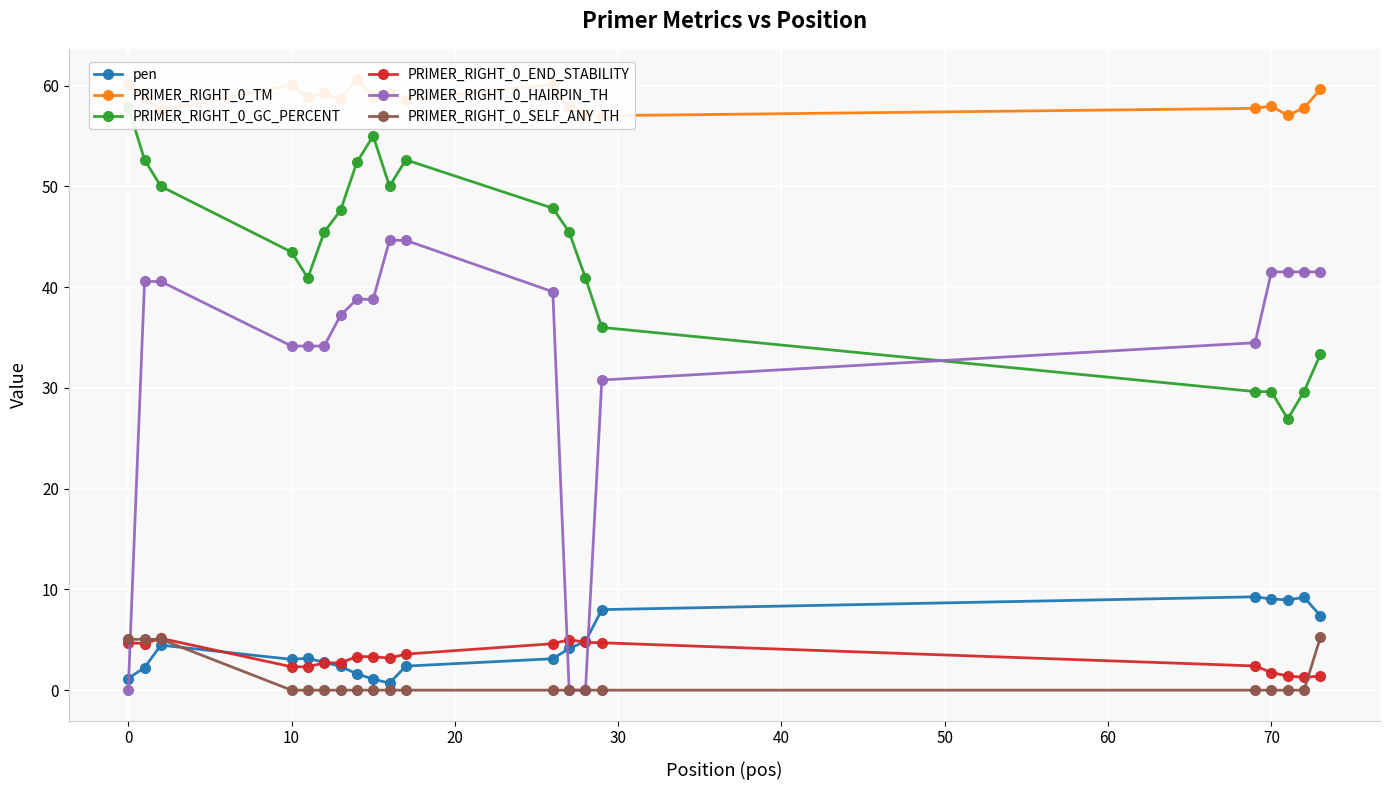

Reading left to right, what are all the values shown in this chart?

pen: 1.2	2.2	4.5	3.1	3.2	2.8	2.4	1.6	1.1	0.7	2.4	3.1	4.1	4.8	8.0	9.3	9.0	9.0	9.2	7.4
PRIMER_RIGHT_0_TM: 60.2	58.8	57.5	60.1	58.8	59.2	58.6	60.6	58.9	59.3	58.6	60.1	57.9	57.2	57.0	57.7	58.0	57.0	57.8	59.6
PRIMER_RIGHT_0_GC_PERCENT: 57.9	52.6	50.0	43.5	40.9	45.5	47.6	52.4	55.0	50.0	52.6	47.8	45.5	40.9	36.0	29.6	29.6	26.9	29.6	33.3
PRIMER_RIGHT_0_END_STABILITY: 4.7	4.6	5.1	2.3	2.3	2.7	2.7	3.3	3.3	3.2	3.6	4.6	5.0	4.8	4.7	2.4	1.8	1.4	1.3	1.4
PRIMER_RIGHT_0_HAIRPIN_TH: 0.0	40.6	40.6	34.1	34.1	34.1	37.2	38.8	38.8	44.6	44.6	39.5	0.0	0.0	30.8	34.5	41.5	41.5	41.5	41.5
PRIMER_RIGHT_0_SELF_ANY_TH: 5.0	5.0	5.0	0.0	0.0	0.0	0.0	0.0	0.0	0.0	0.0	0.0	0.0	0.0	0.0	0.0	0.0	0.0	0.0	5.2